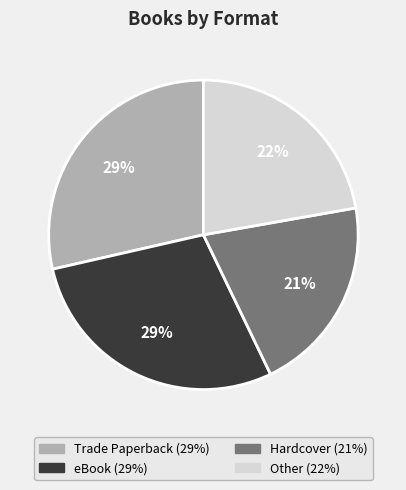

Does any single category account for the majority?

No